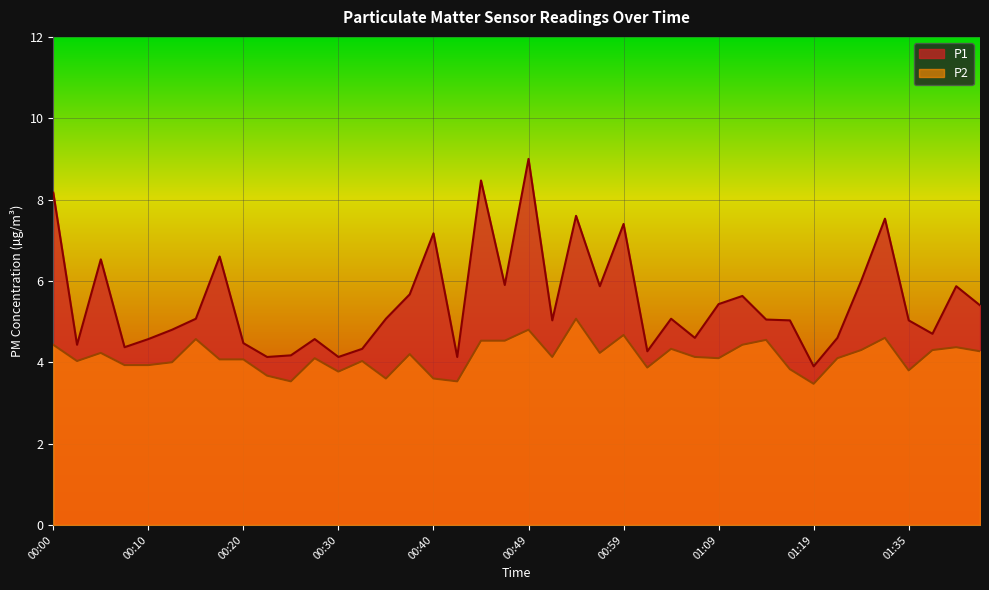

What is the sum of the P1 values at 00:08 and 01:33?

11.9